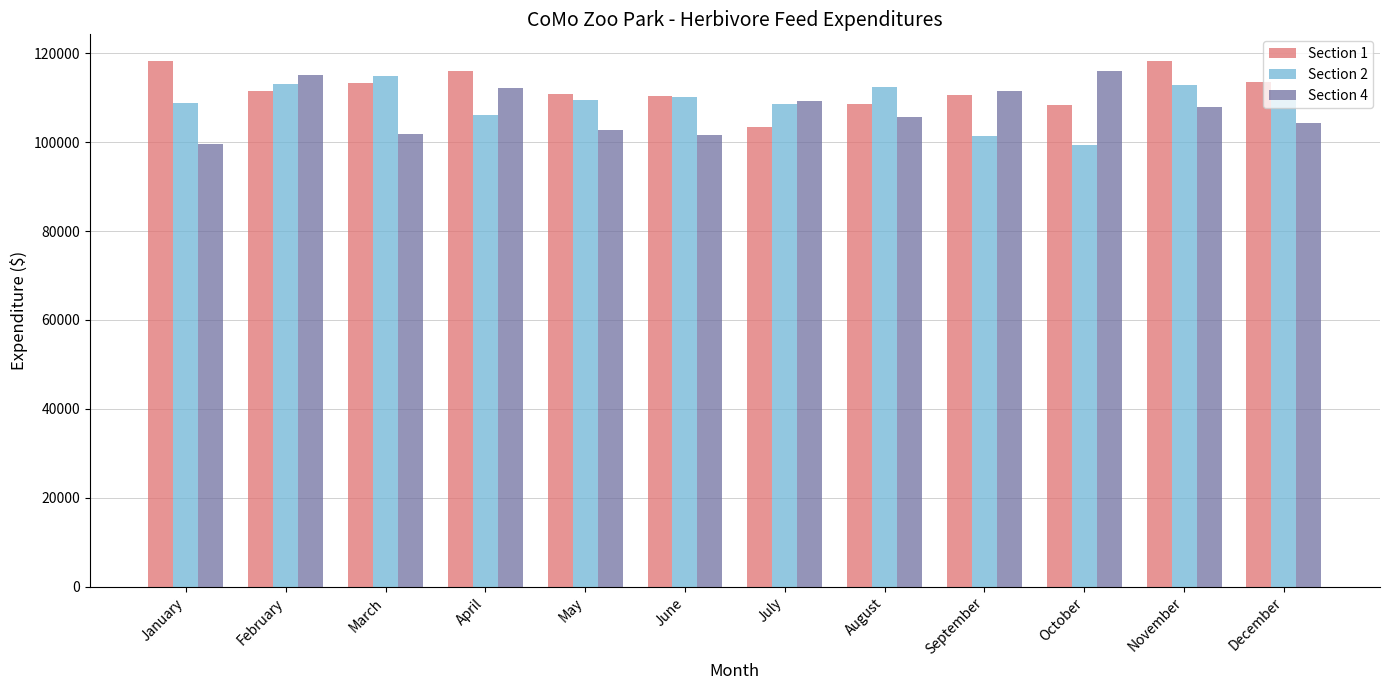

What is the maximum value shown in the chart?

118336.8